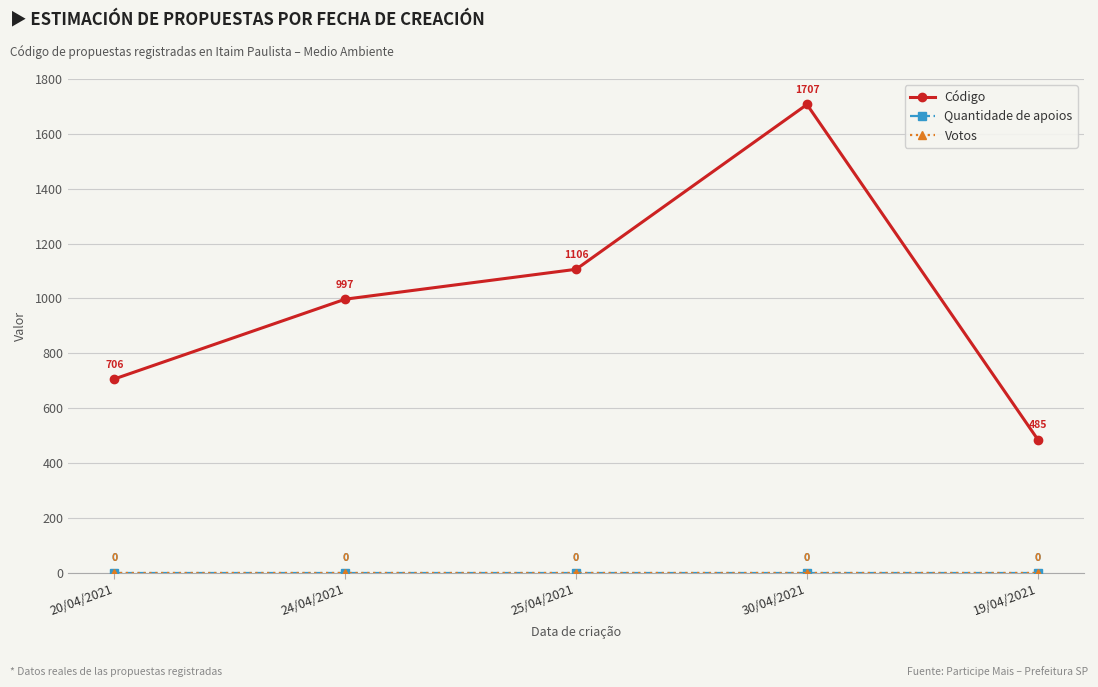

What position from the right is 24/04/2021?

4